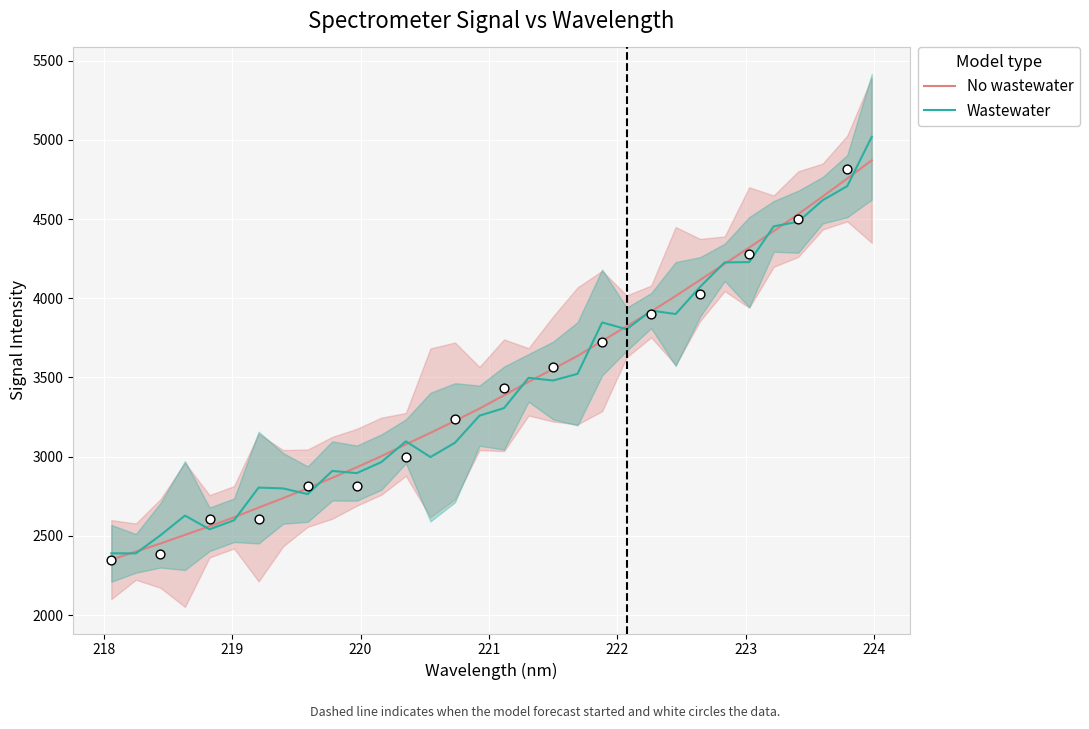

At how many categories does at least one series exceed 3707?

12